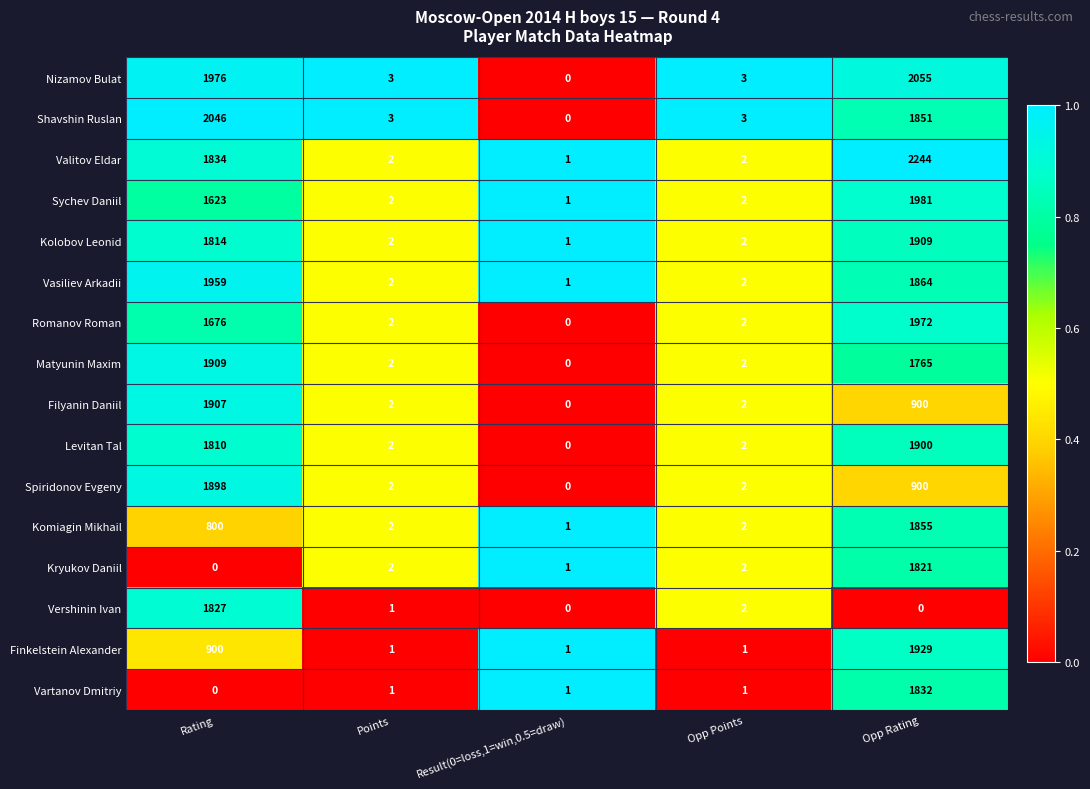

What is the sum of all Komiagin Mikhail values?

2660